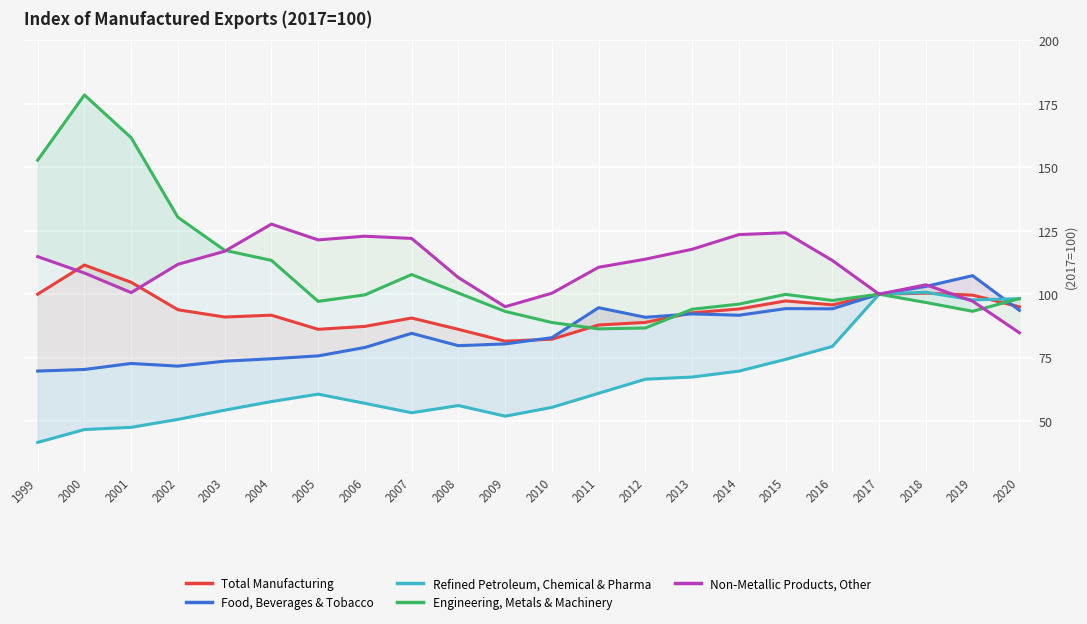

What is the sum of the Total Manufacturing values at 2000 and 2017?

211.5